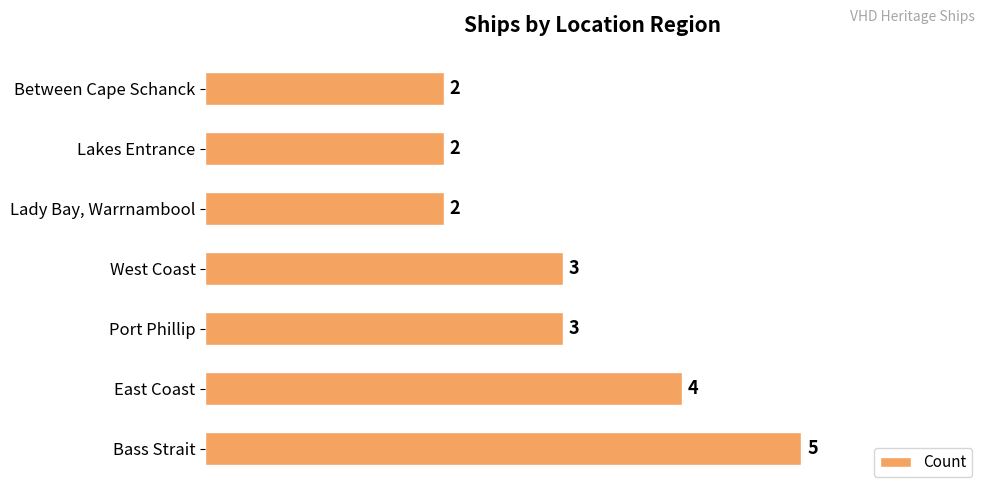

What is the sum of all values?

21